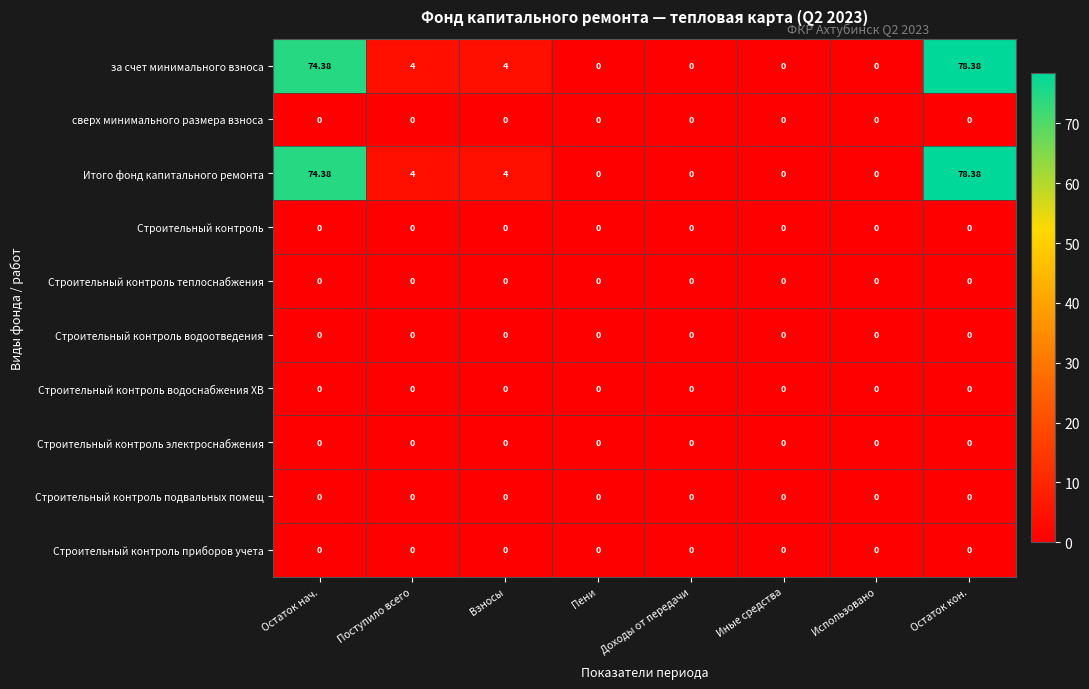

At which category is the sum across all series the highest?

Остаток кон.